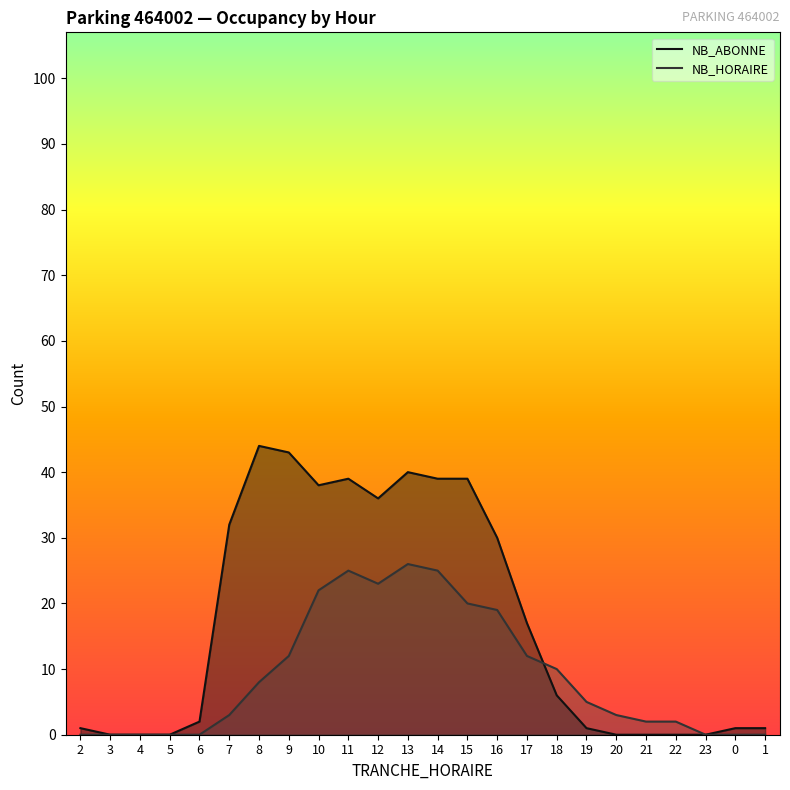

Which category has the highest value across all series?

8